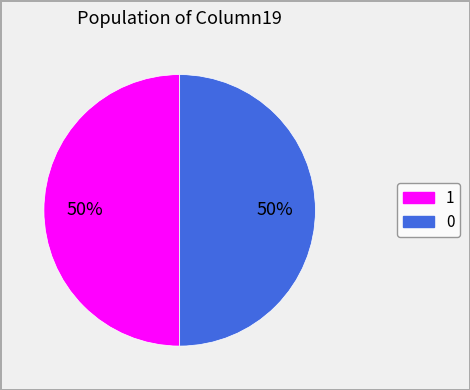

True or false: 1 accounts for 99% of the total.

False